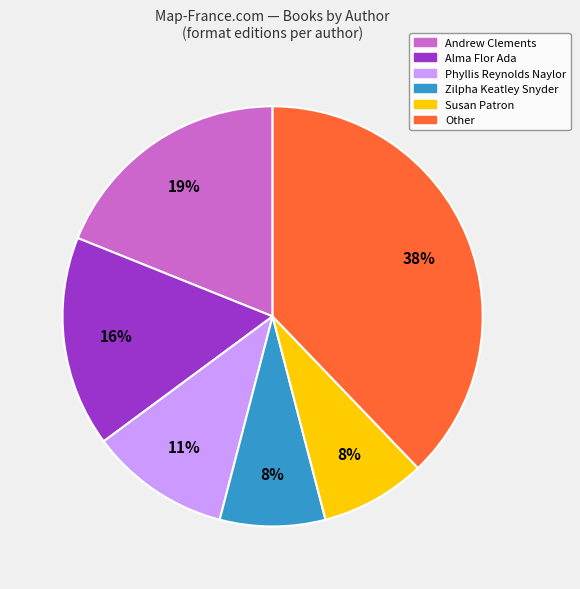

Is there a majority slice in this chart?

No